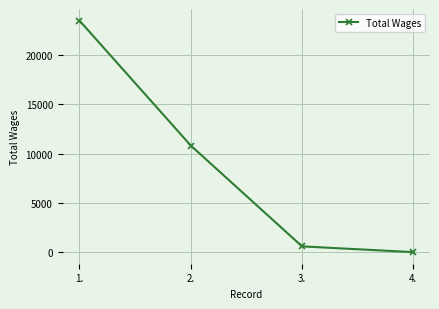

What is the change in value from 3. to 4.?

-586